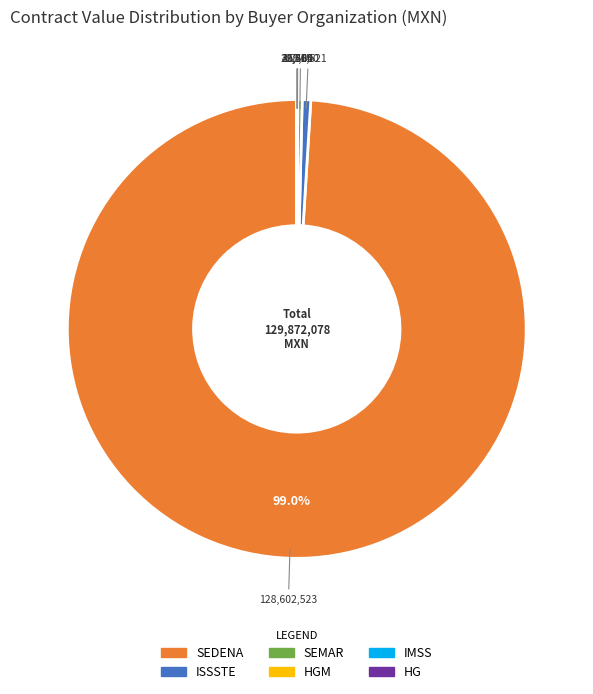

Does any single category account for the majority?

Yes